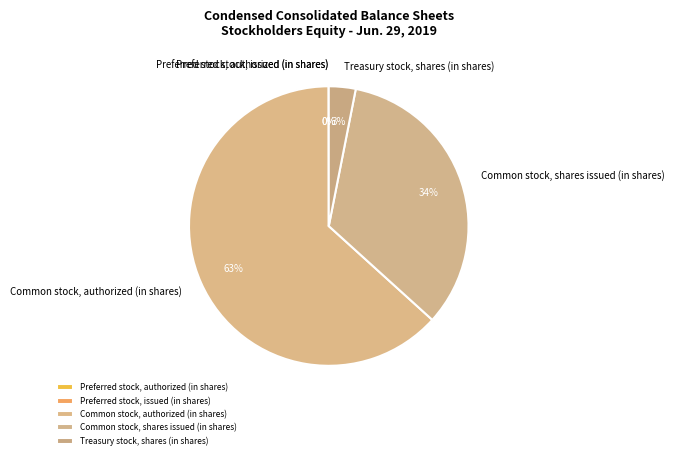

Which slice is the smallest?

Preferred stock, issued (in shares)